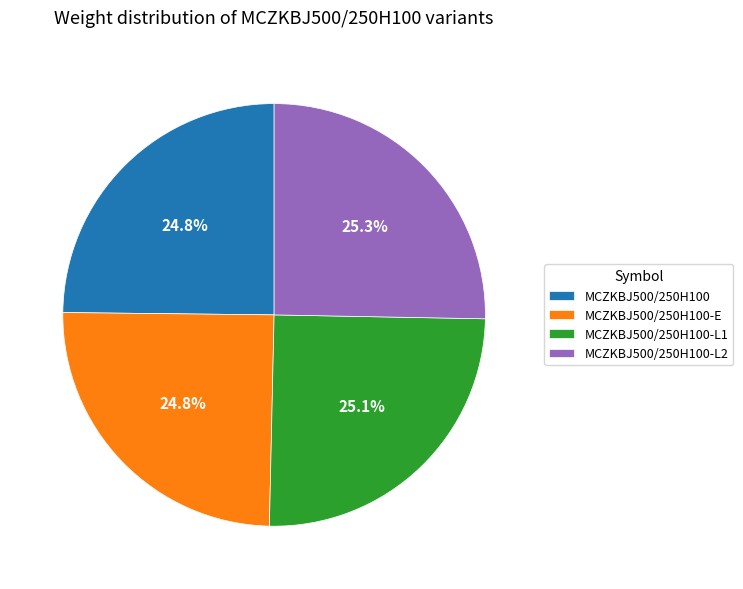

What portion of the pie excludes MCZKBJ500/250H100?

75.2%